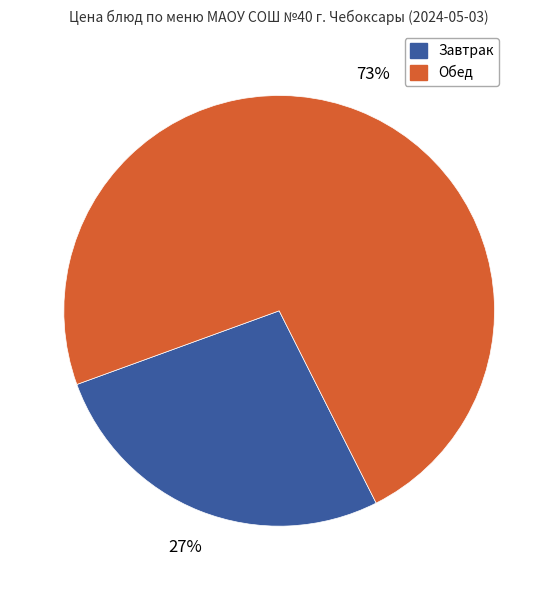

How many segments does this pie chart have?

2